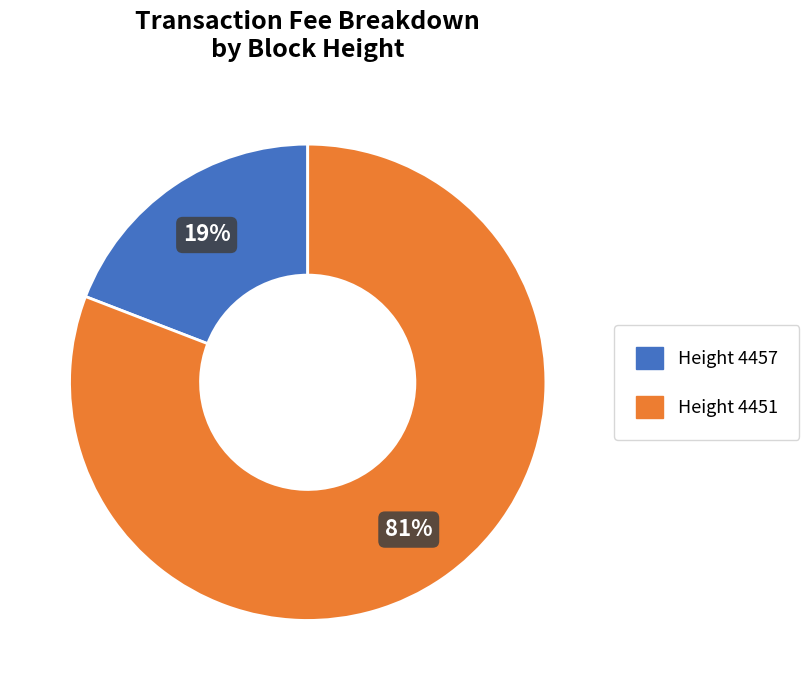

To the nearest percent, what is the average slice percentage?

50%